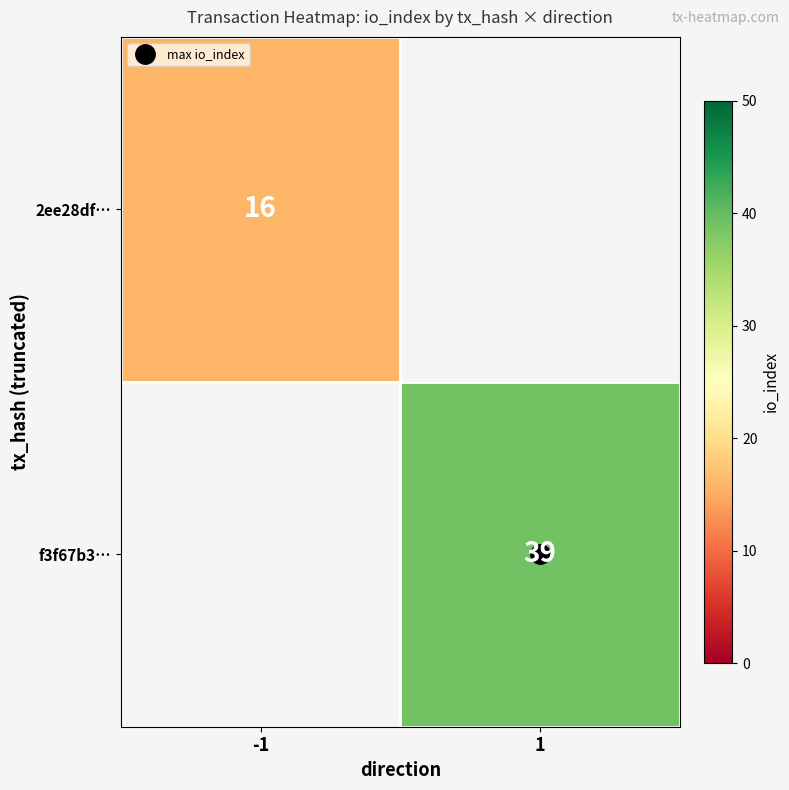

Is the value of 2ee28df… at 1 greater than the value of f3f67b3… at -1?

No